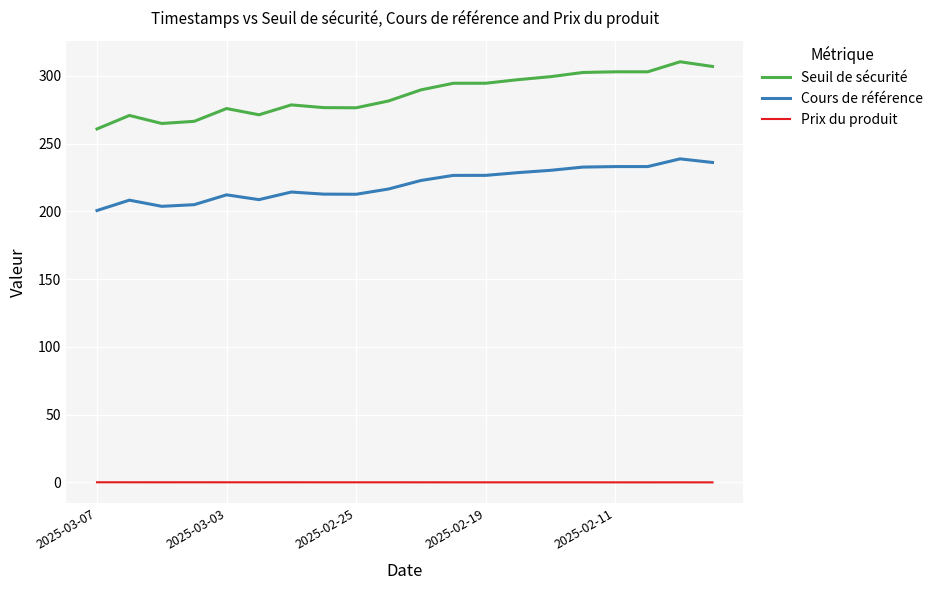

What are all the series names shown in the legend?

Seuil de sécurité, Cours de référence, Prix du produit